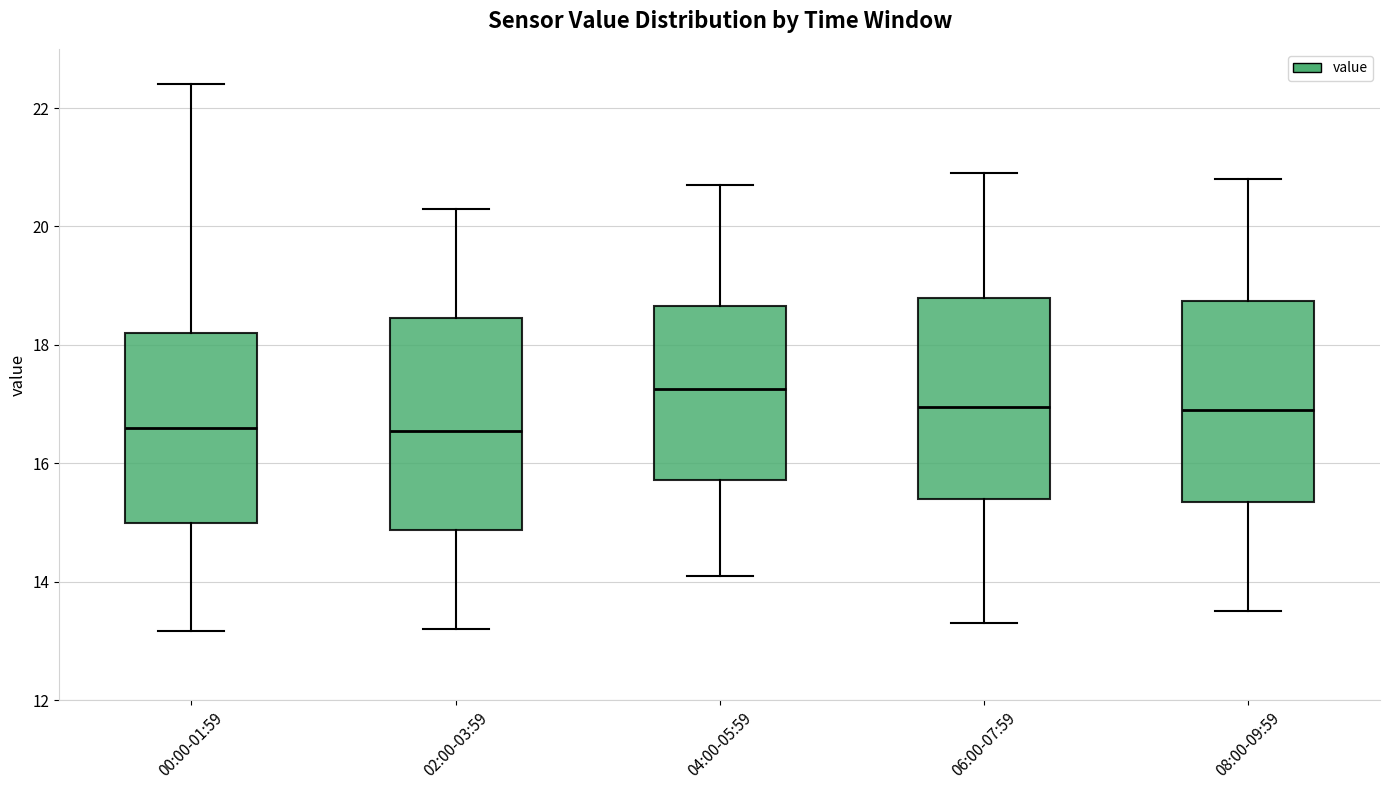

Reading left to right, read every box against the y-axis: the position of its median line, the range the box covers, and the ends of its whiskers. The values are not printed on the chart, so give them approximately, as read against the axis.

00:00-01:59: median 16.6, box 15.0 to 18.2, whiskers 13.2 to 22.4
02:00-03:59: median 16.6, box 14.8 to 18.4, whiskers 13.2 to 20.4
04:00-05:59: median 17.2, box 15.8 to 18.6, whiskers 14.2 to 20.8
06:00-07:59: median 17.0, box 15.4 to 18.8, whiskers 13.4 to 21.0
08:00-09:59: median 17.0, box 15.4 to 18.8, whiskers 13.6 to 20.8